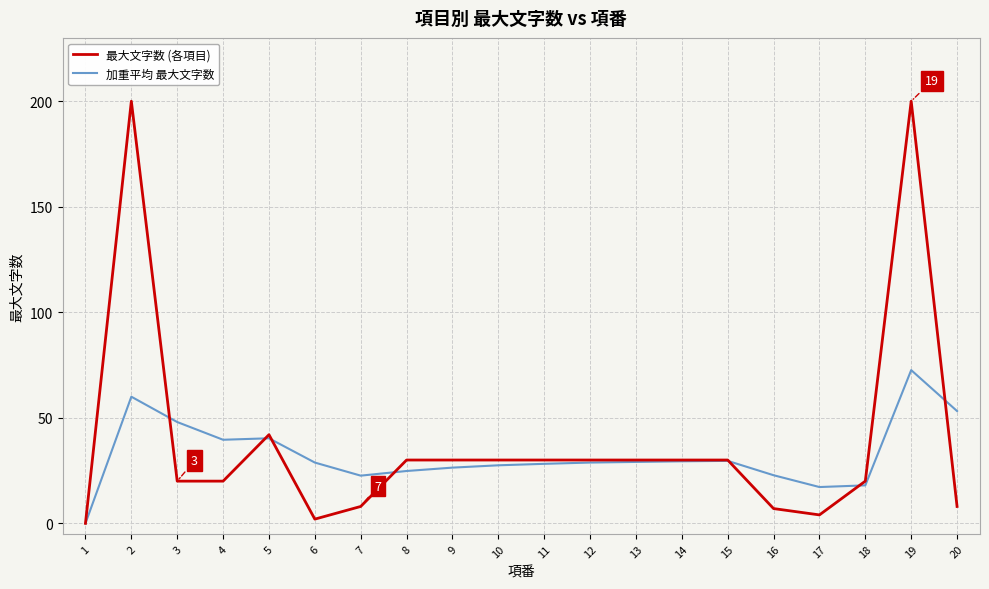

The value of 最大文字数 (各項目) at 7 is 8.0. True or false?

True